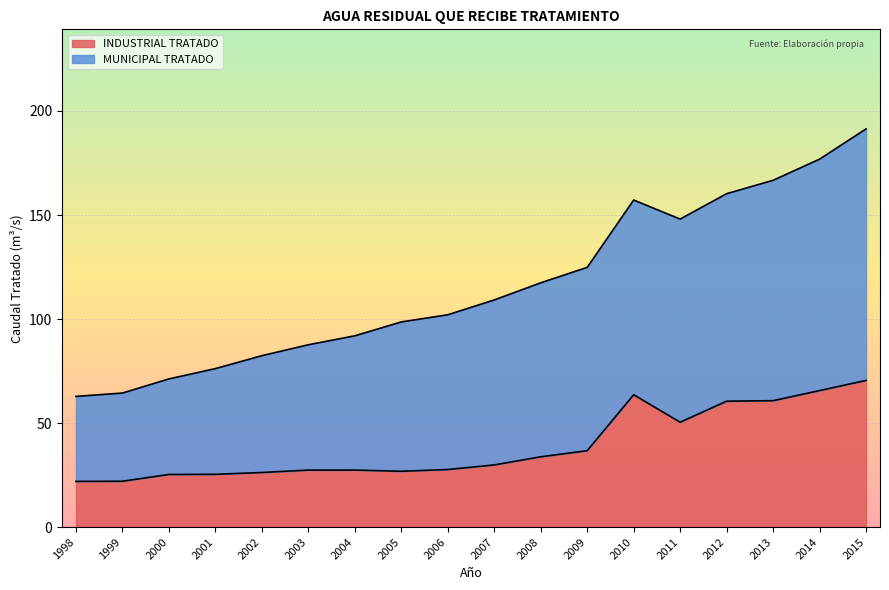

Rank the series by their maximum value, from lowest to highest.

INDUSTRIAL TRATADO, MUNICIPAL TRATADO